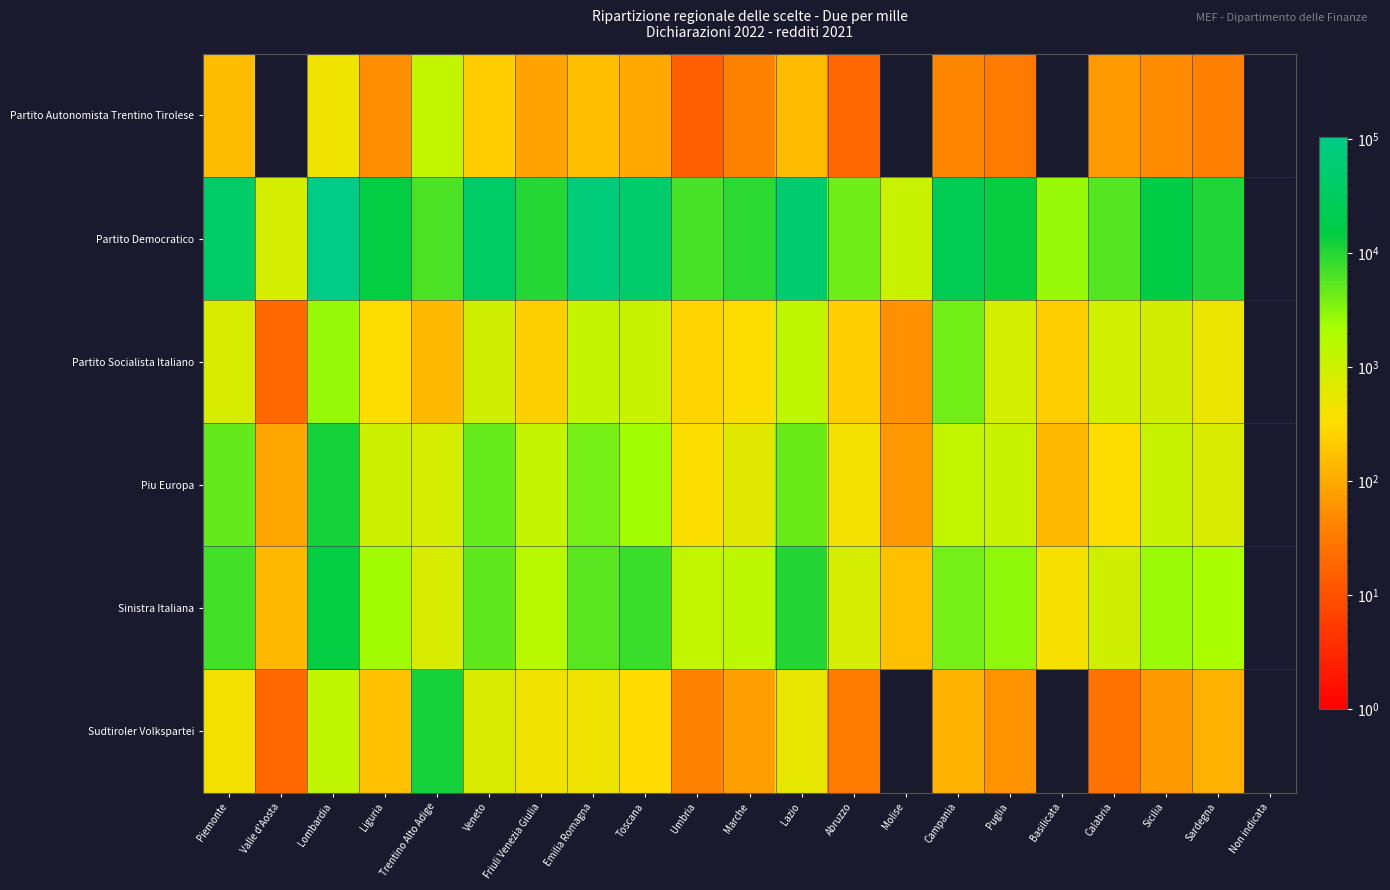

What is the total value across all series at Emilia Romagna?

79584